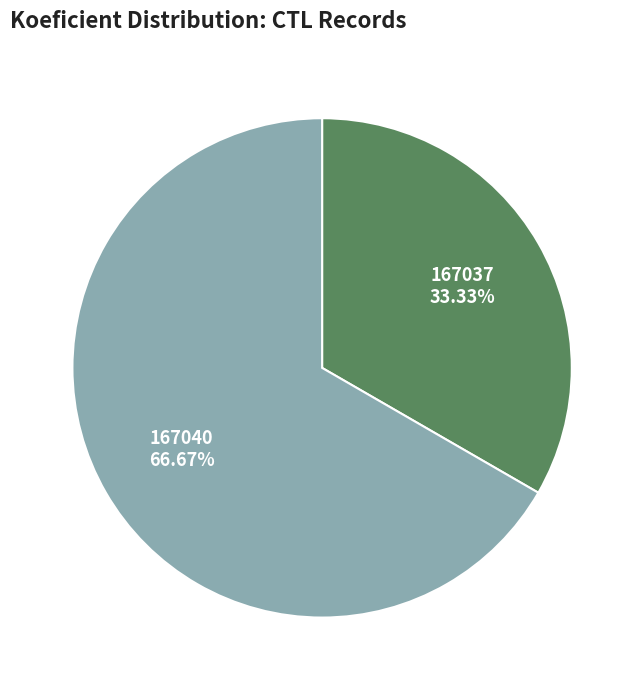

How many segments does this pie chart have?

2